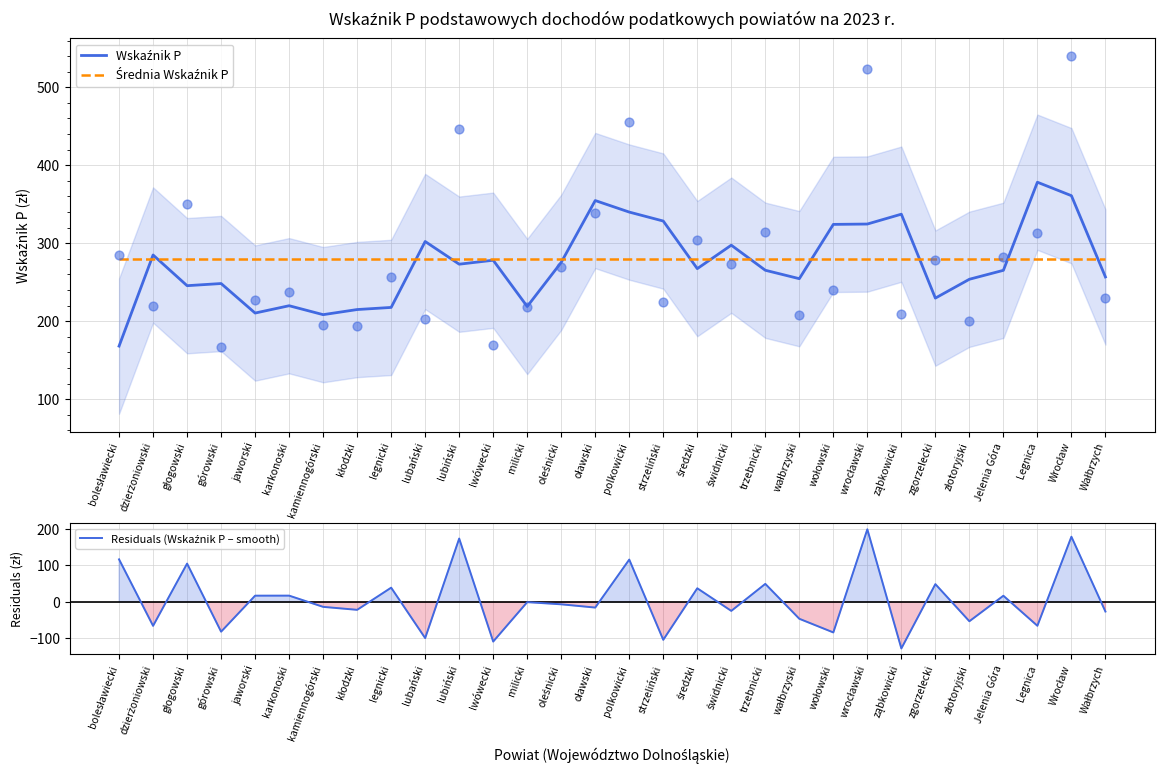

Is the value of Residuals (Wskaźnik P – smooth) at głogowski greater than the value of Wskaźnik P at wrocławski?

No